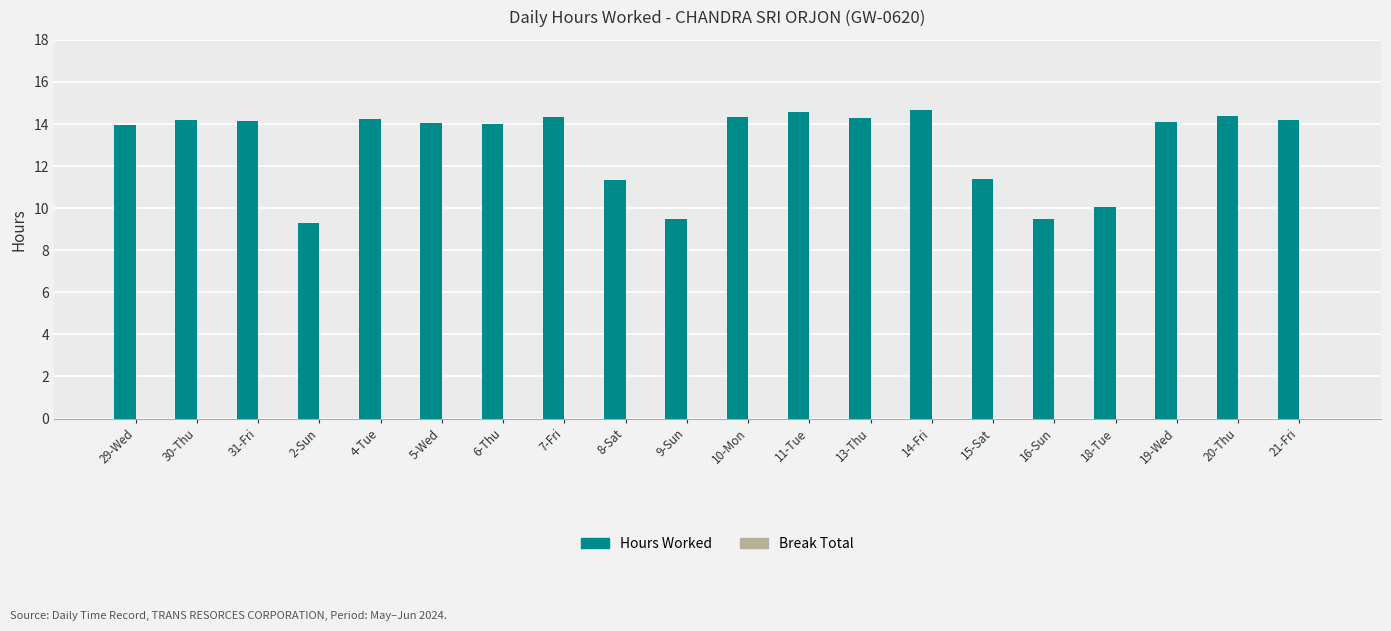

What is the ratio of the value at 31-Fri to the value at 19-Wed?

1.0